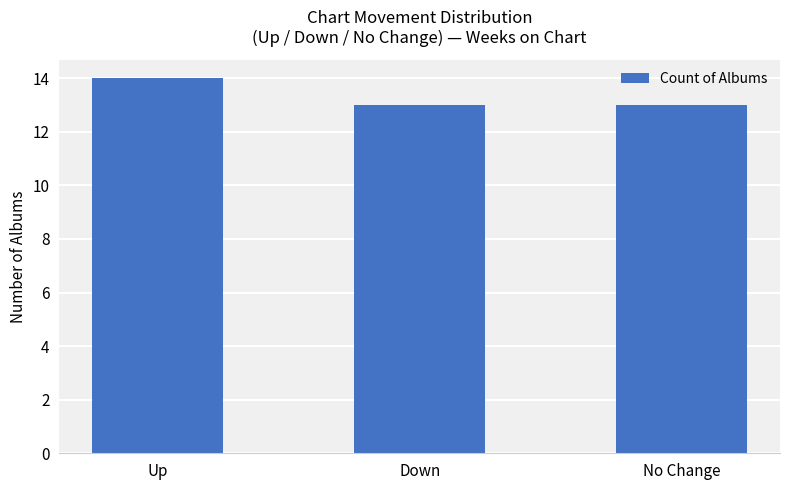

How many categories are shown in the chart?

3